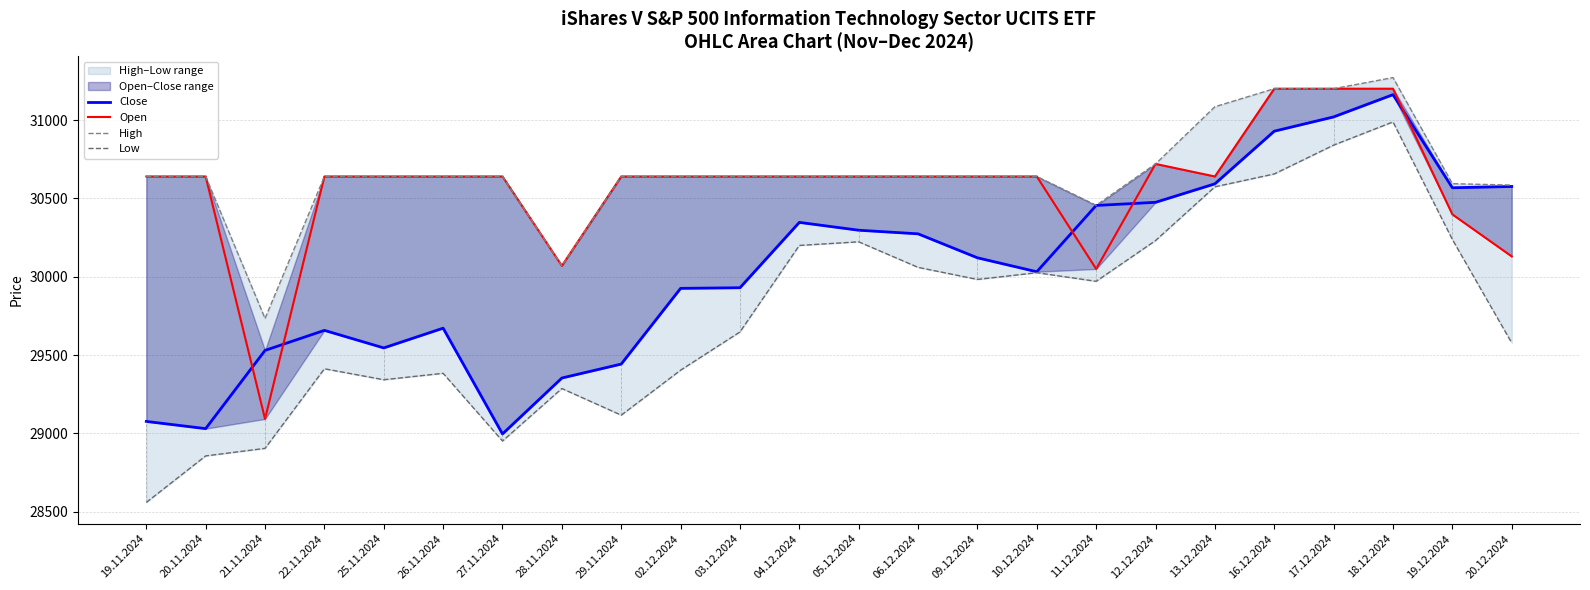

Rank the series by their maximum value, from lowest to highest.

Low, Close, Open, High